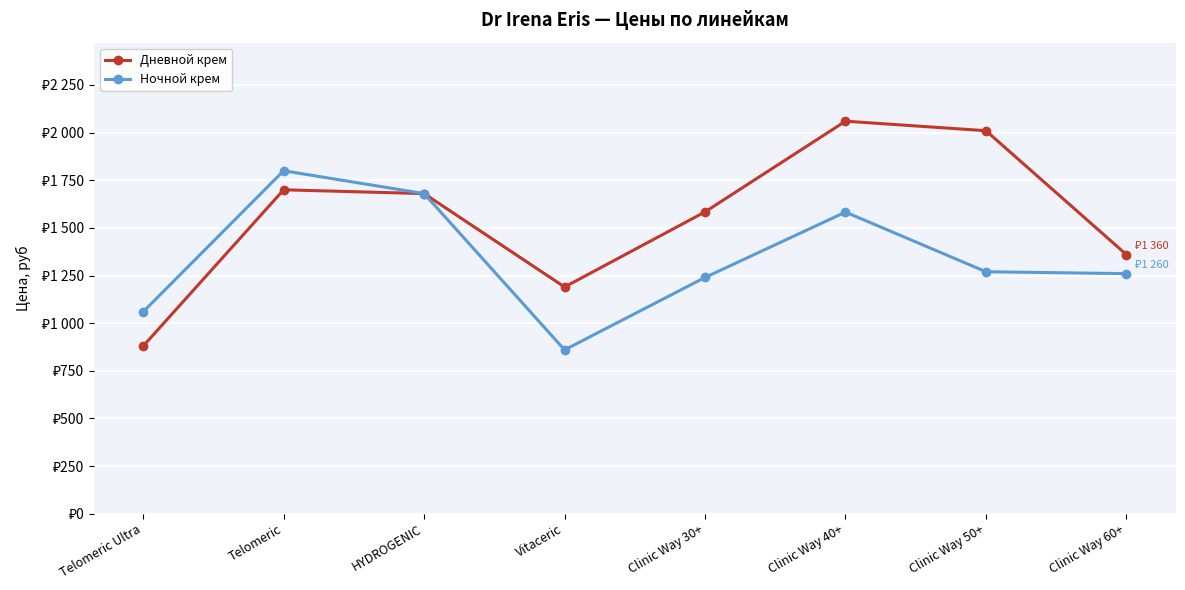

What is the greatest value displayed?

2060